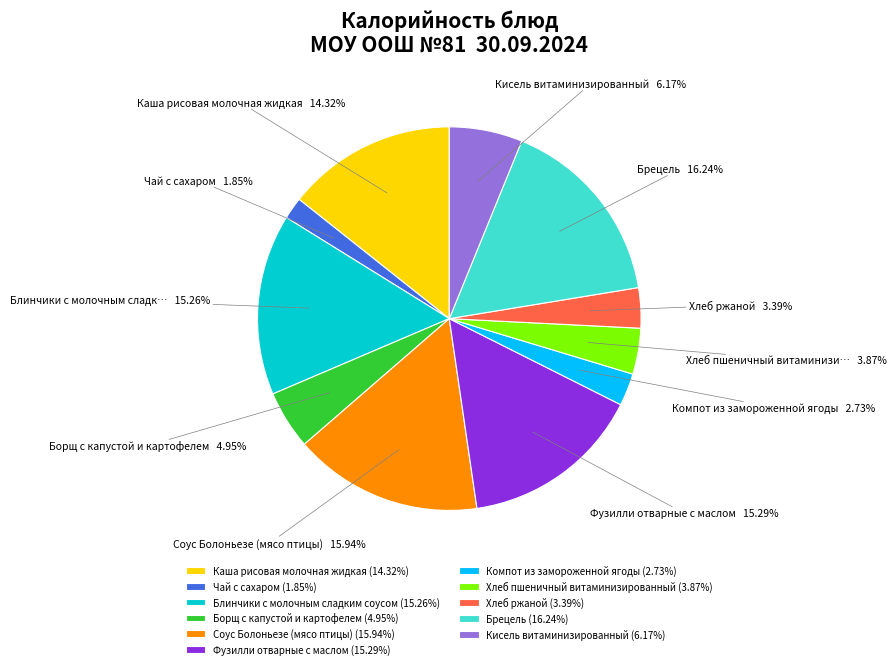

What is the ratio of the value at Компот из замороженной ягоды to the value at Чай с сахаром?

1.5